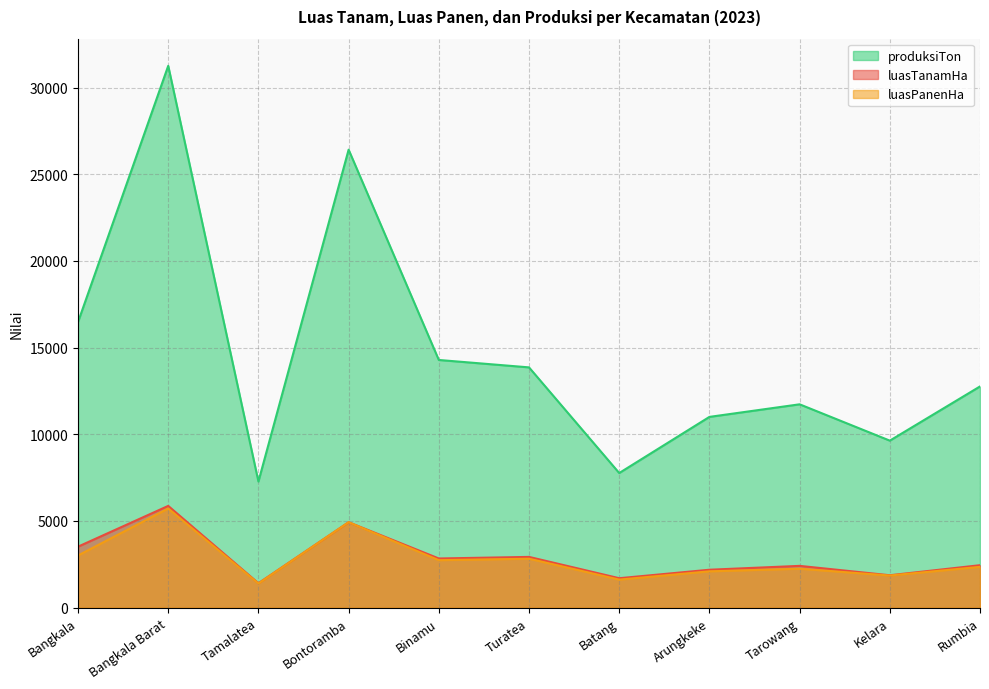

Which category has the lowest value across all series?

Tamalatea